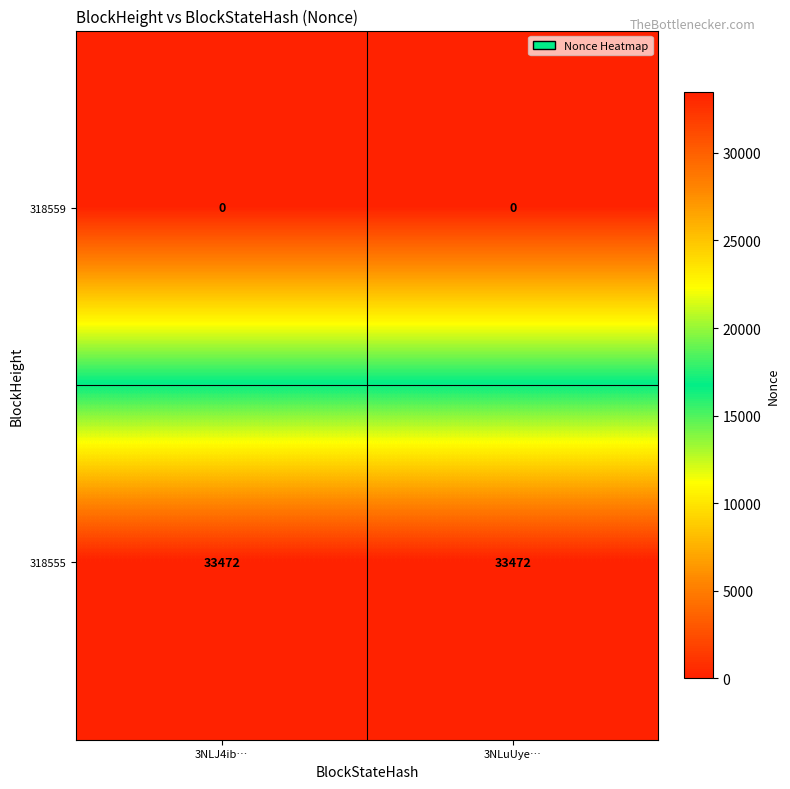

At how many categories does at least one series exceed 7454?

2